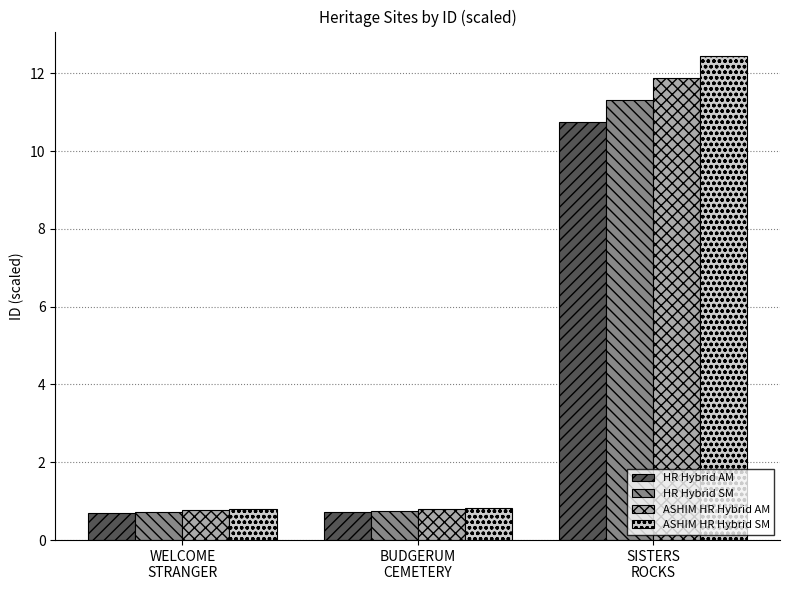

What position from the left is BUDGERUM
CEMETERY?

2